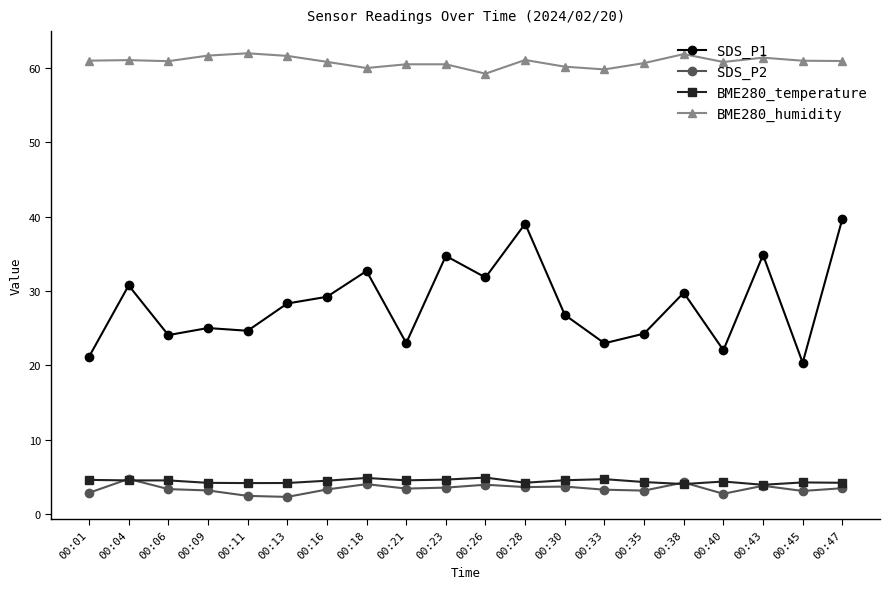

True or false: SDS_P1 has more than 1 interior local peaks.

True